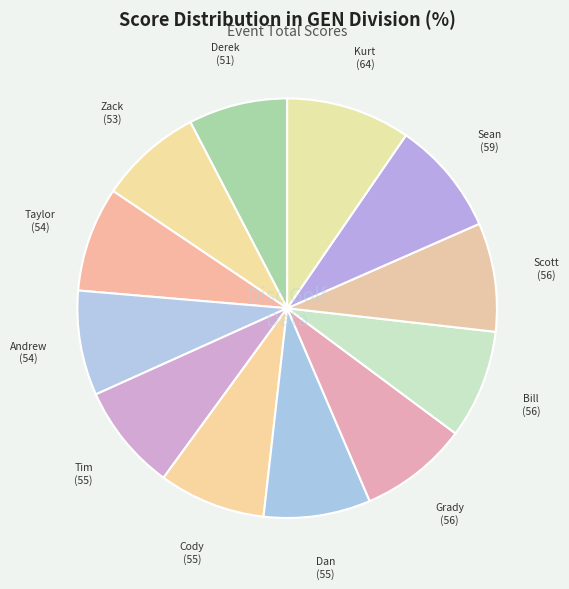

How many slices are in this pie chart?

12